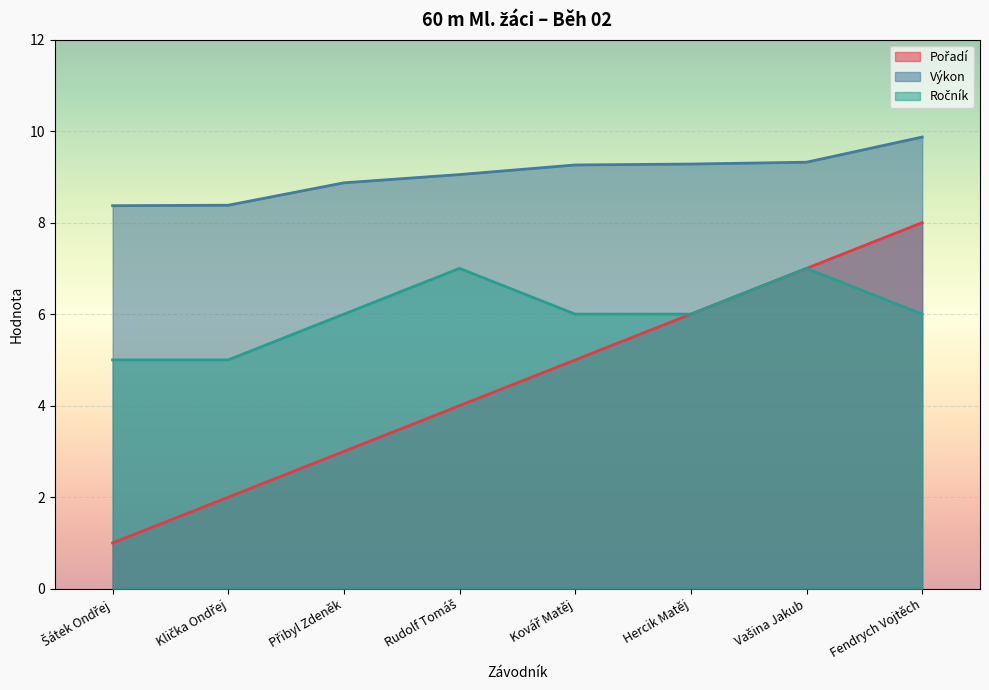

How many lines are shown in the chart?

3